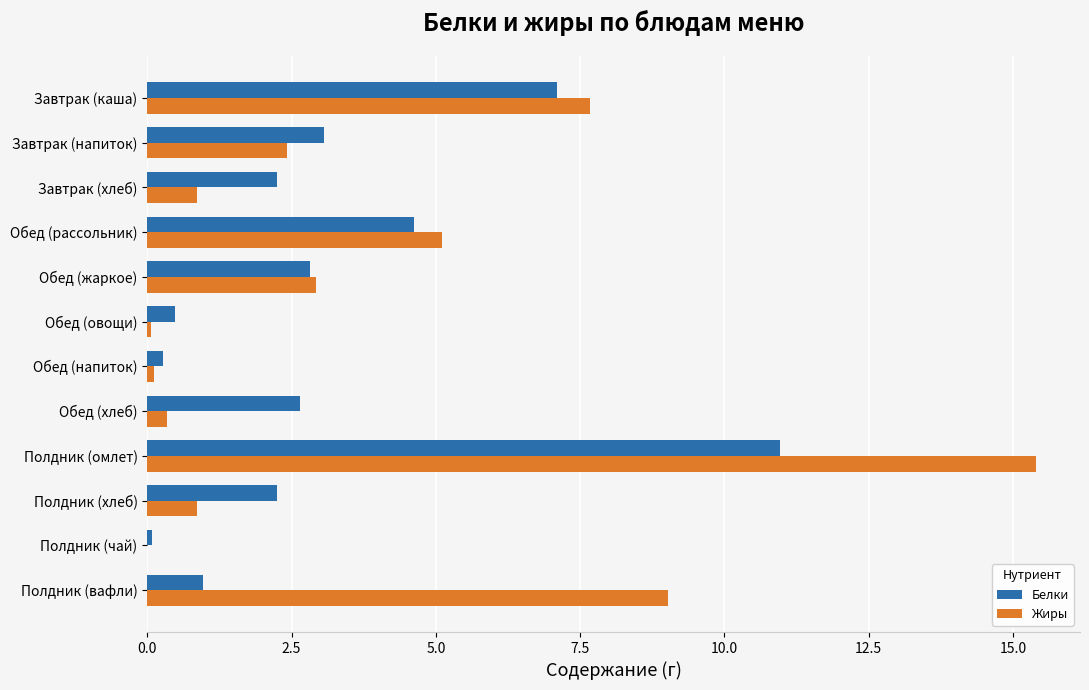

At which category does the chart reach its peak across all series?

Полдник (омлет)